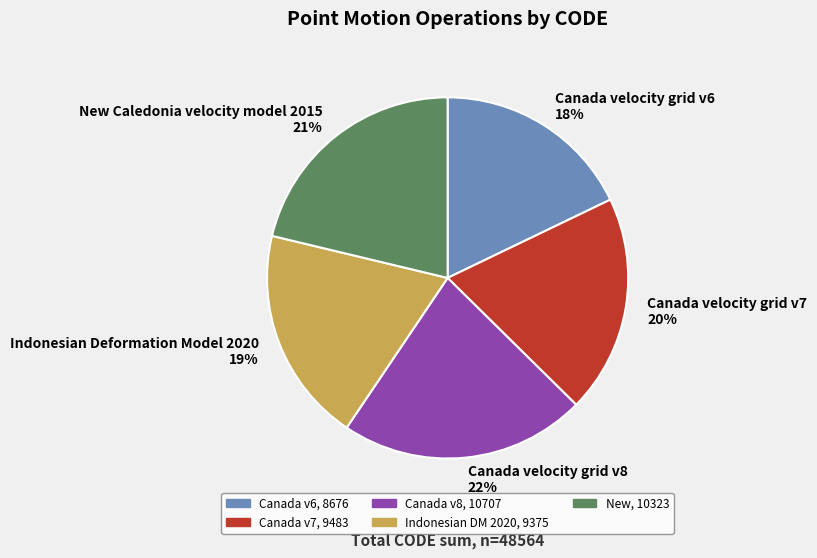

Which category has the biggest portion of the pie?

Canada velocity grid v8